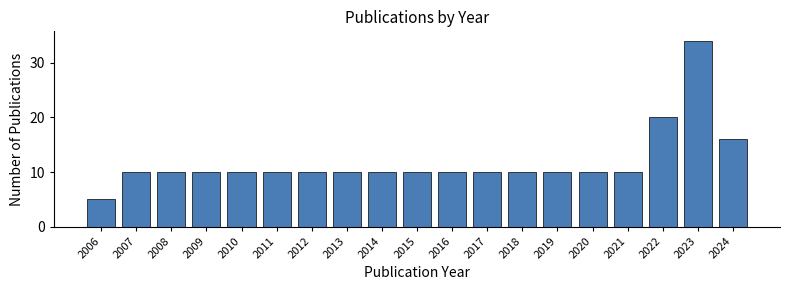

Reading left to right, what are all the values shown in this chart?

2006=5	2007=10	2008=10	2009=10	2010=10	2011=10	2012=10	2013=10	2014=10	2015=10	2016=10	2017=10	2018=10	2019=10	2020=10	2021=10	2022=20	2023=34	2024=16